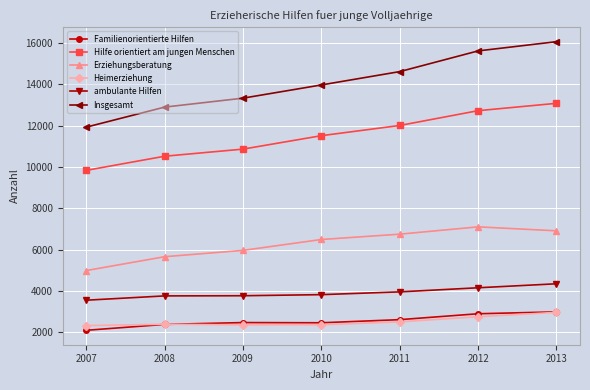

Read the Familienorientierte Hilfen value at 2007.

2093